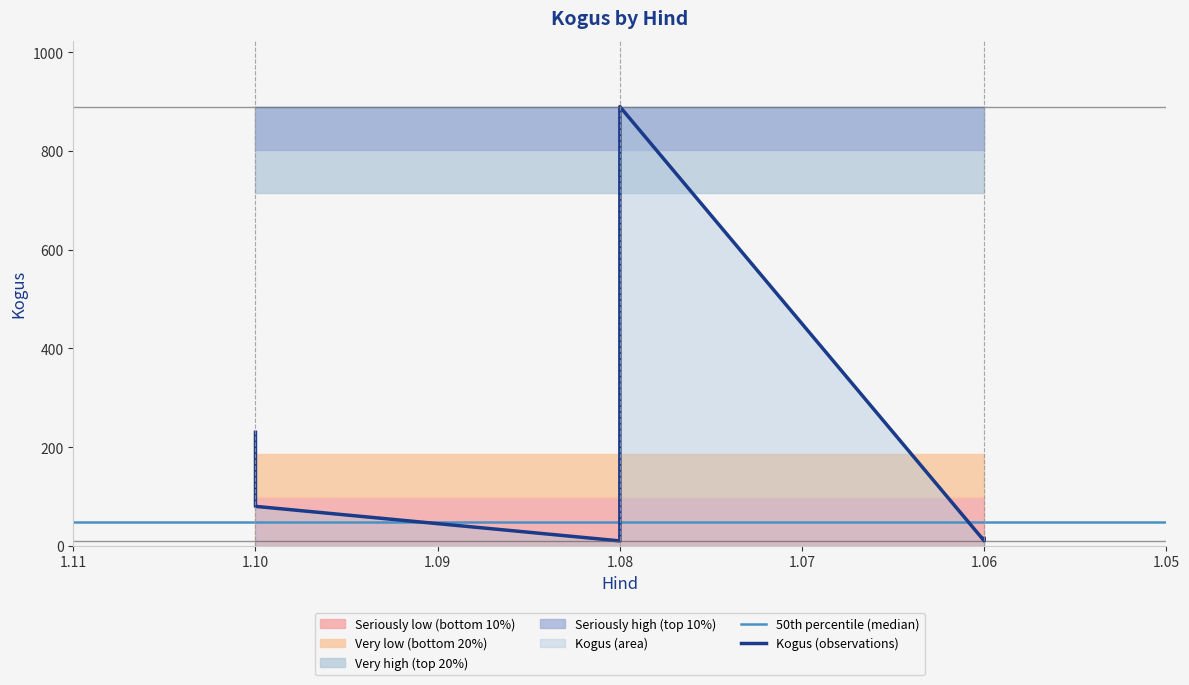

What is the average value?

206